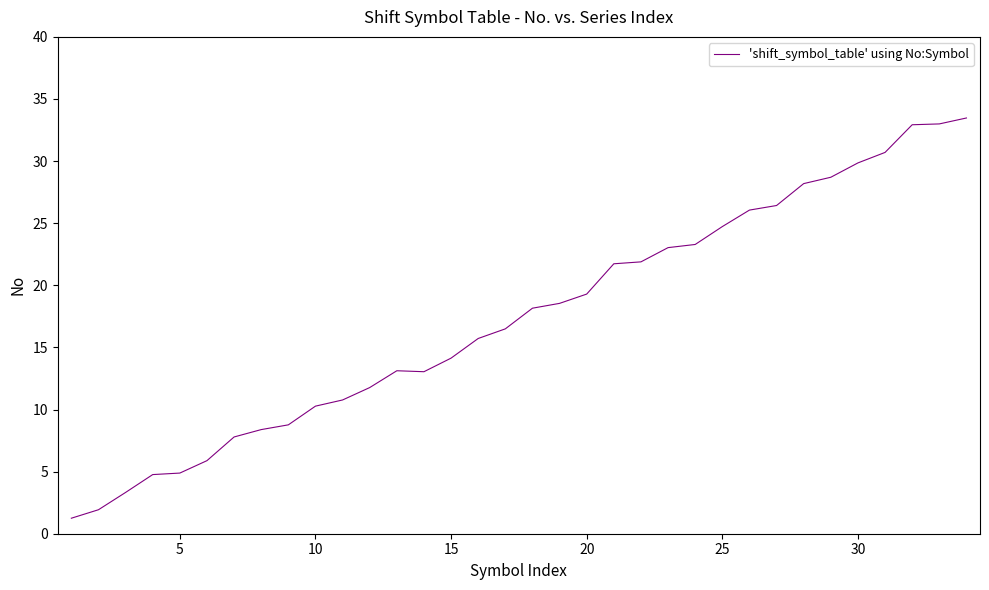

What is the maximum value shown in the chart?

33.5